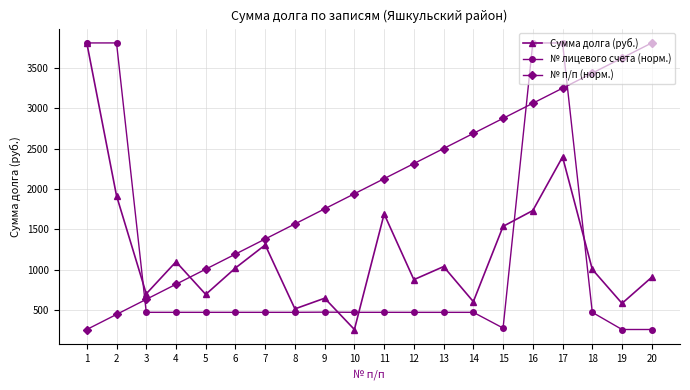

Which series has the largest total across all categories?

№ п/п (норм.)